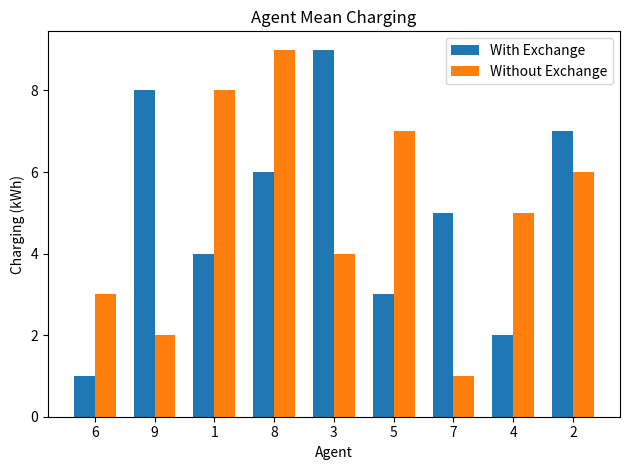

At which category is the sum across all series the highest?

8